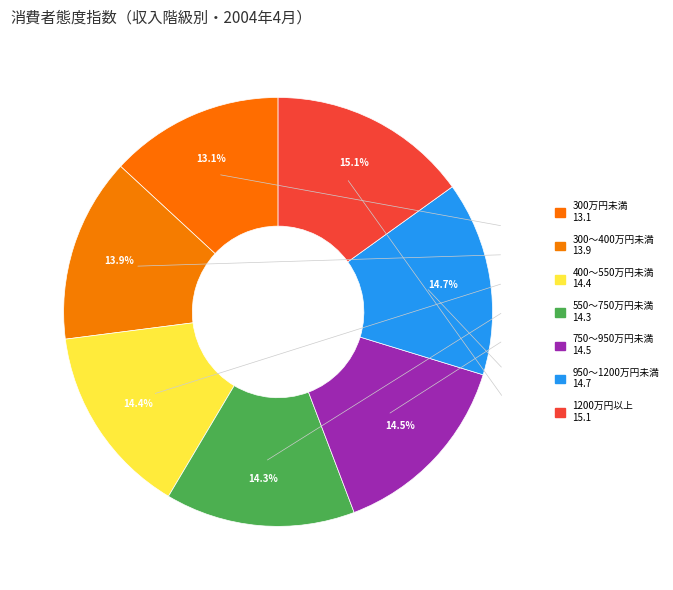

Which slice is the smallest?

300万円未満